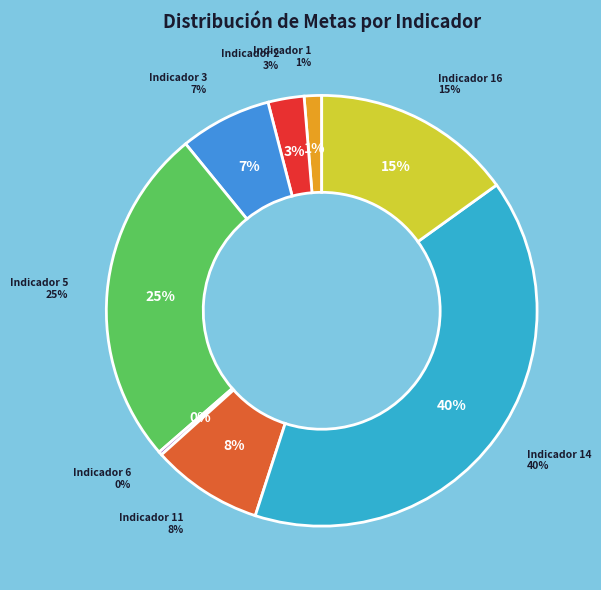

To the nearest percent, what is the difference between the Indicador 1 (59) and Indicador 11 (377) slice percentages?

7%